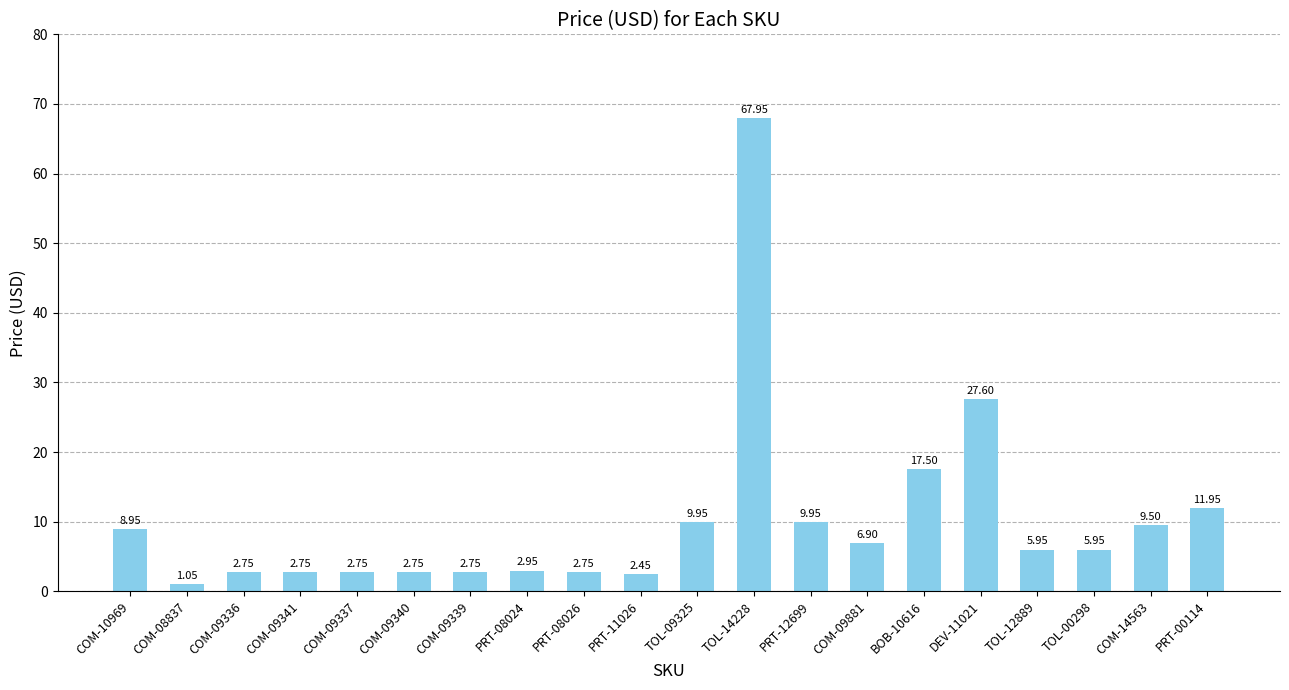

What is the average value?

10.3